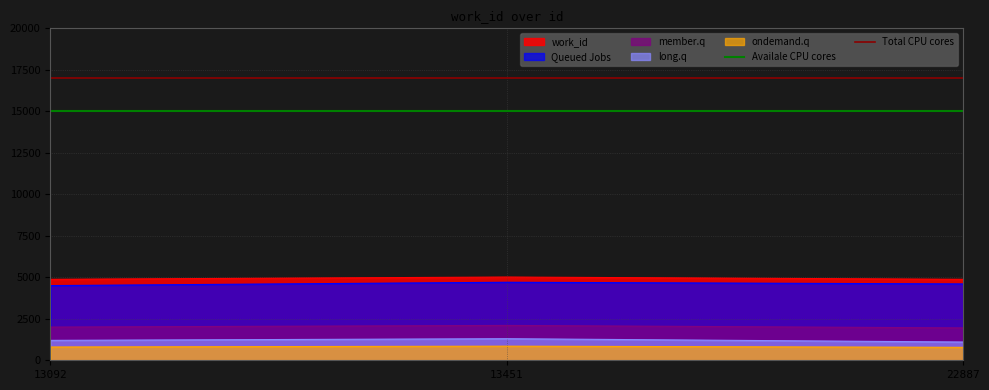

True or false: Queued Jobs has a value of 6196 at 22887.

False